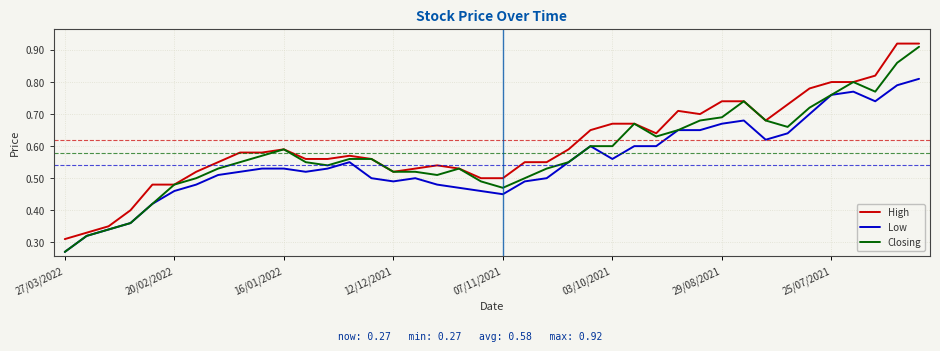

List the series in order of their overall mean, lowest first.

Low, Closing, High